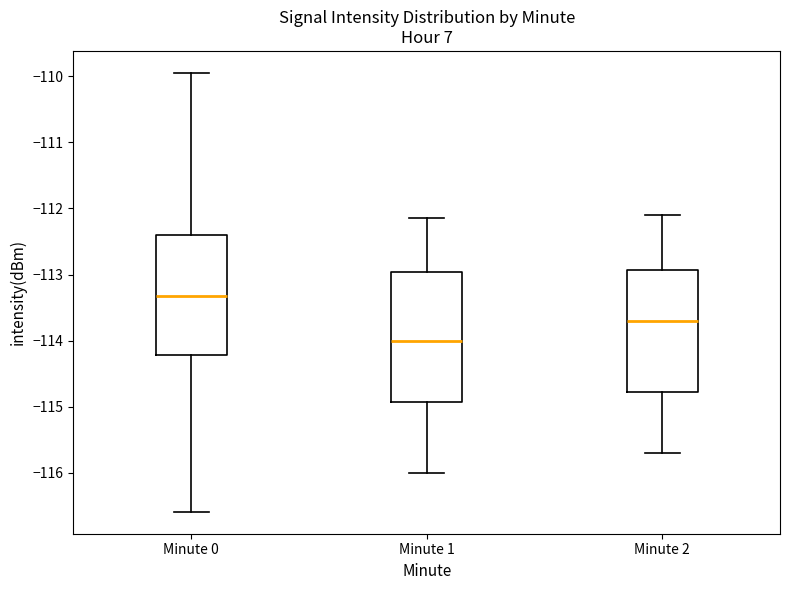

Reading left to right, read every box against the y-axis: the position of its median line, the range the box covers, and the ends of its whiskers. The values are not printed on the chart, so give them approximately, as read against the axis.

Minute 0: median -113.3, box -114.2 to -112.4, whiskers -116.6 to -109.9
Minute 1: median -114.0, box -114.9 to -113.0, whiskers -116.0 to -112.1
Minute 2: median -113.7, box -114.8 to -112.9, whiskers -115.7 to -112.1